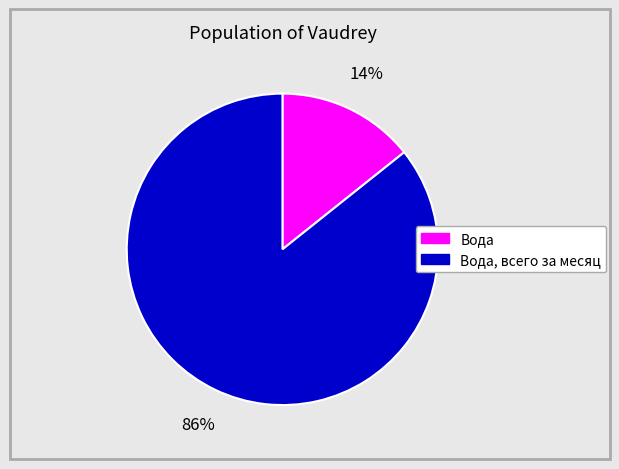

To the nearest percent, what is the average slice percentage?

50%